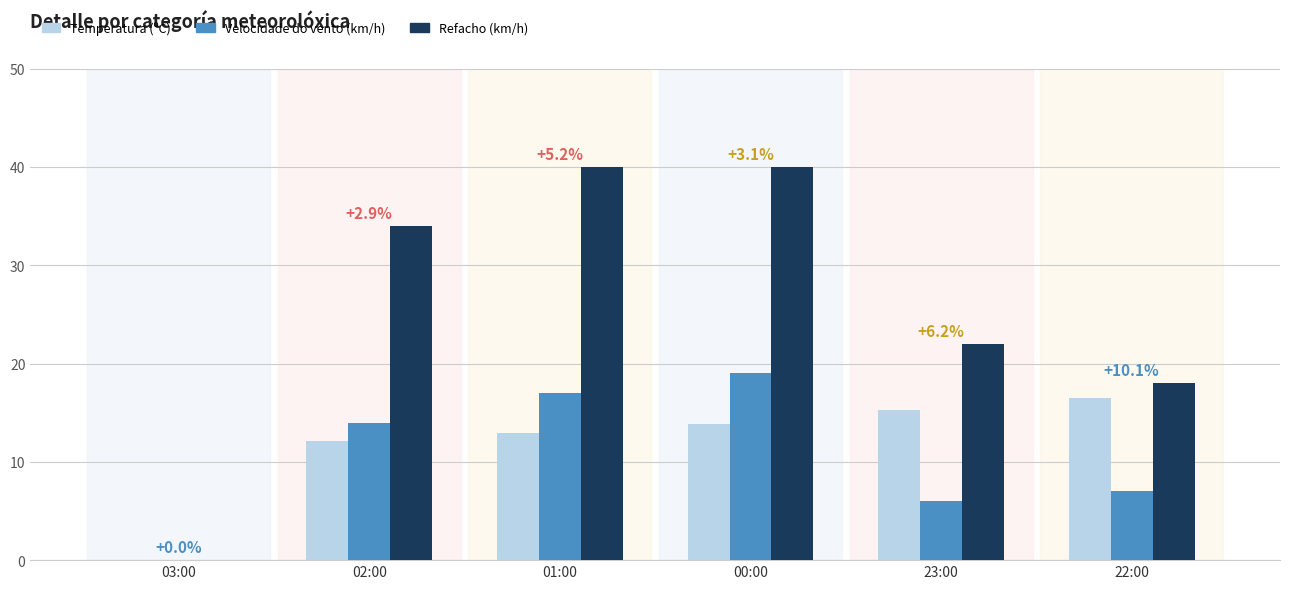

Which series changed the most between 03:00 and 02:00?

Refacho (km/h)